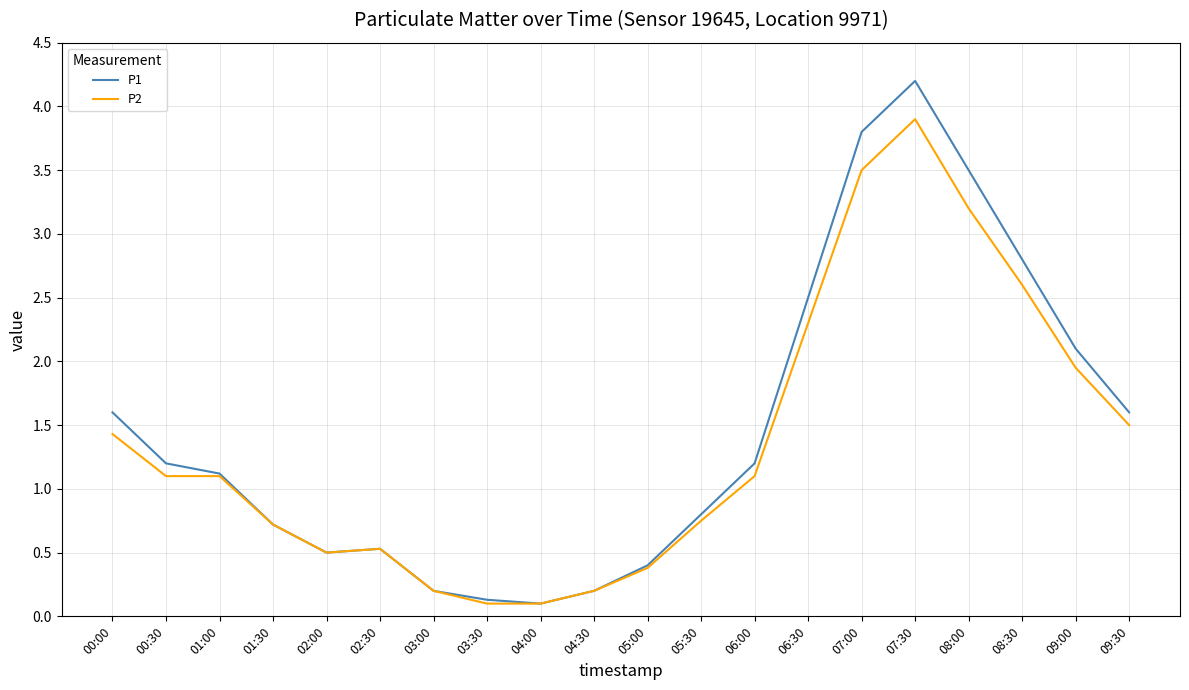

At which label does P2 reach its peak?

07:30